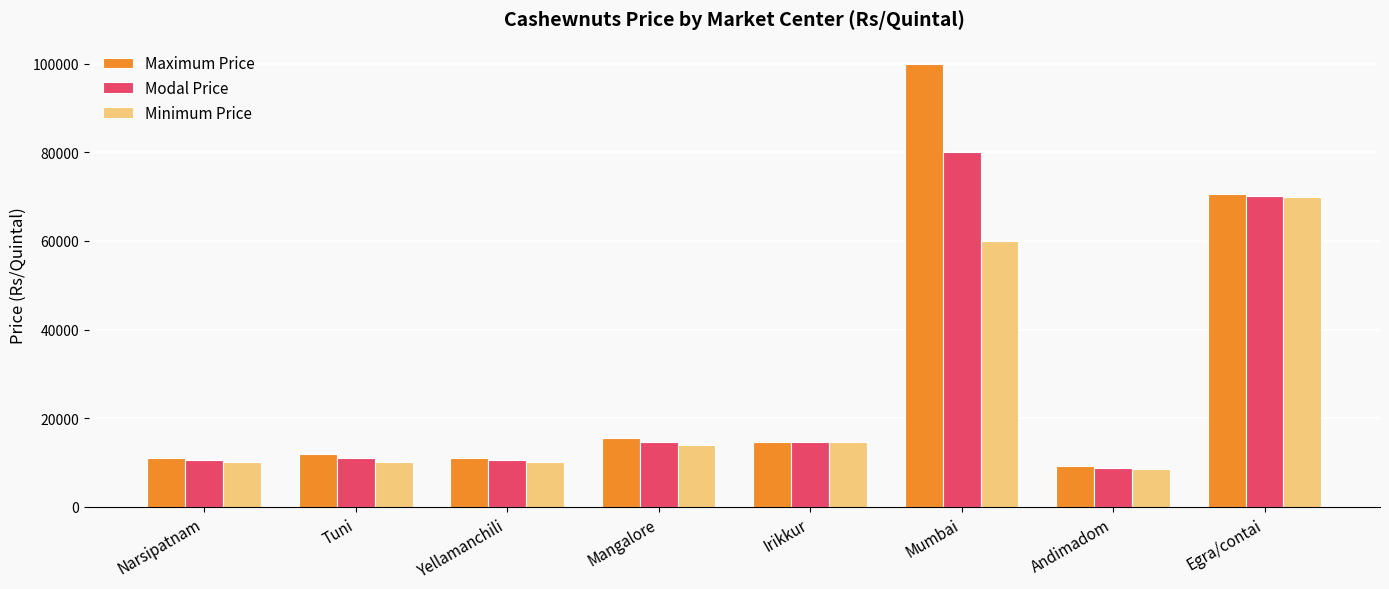

List the series in order of their overall mean, lowest first.

Minimum Price, Modal Price, Maximum Price